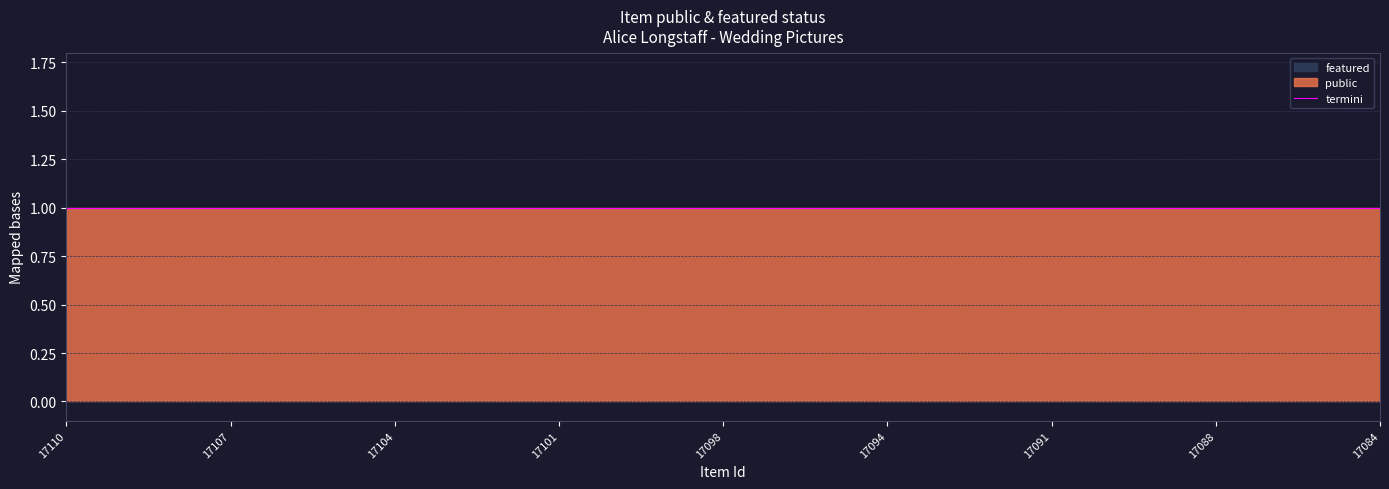

The value of featured at 17098 is 0. True or false?

True